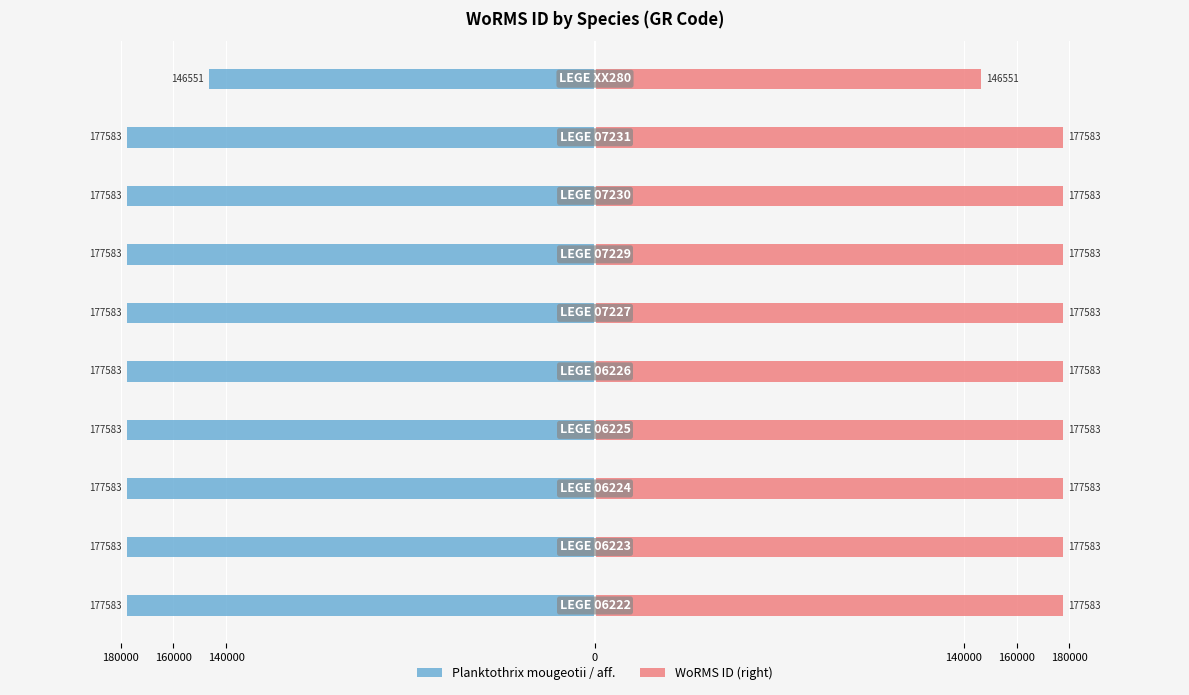

Reading left to right, transcribe all the data shown in this chart.

Planktothrix mougeotii / aff.: -177583	-177583	-177583	-177583	-177583	-177583	-177583	-177583	-177583	-146551
WoRMS ID (right): 177583	177583	177583	177583	177583	177583	177583	177583	177583	146551